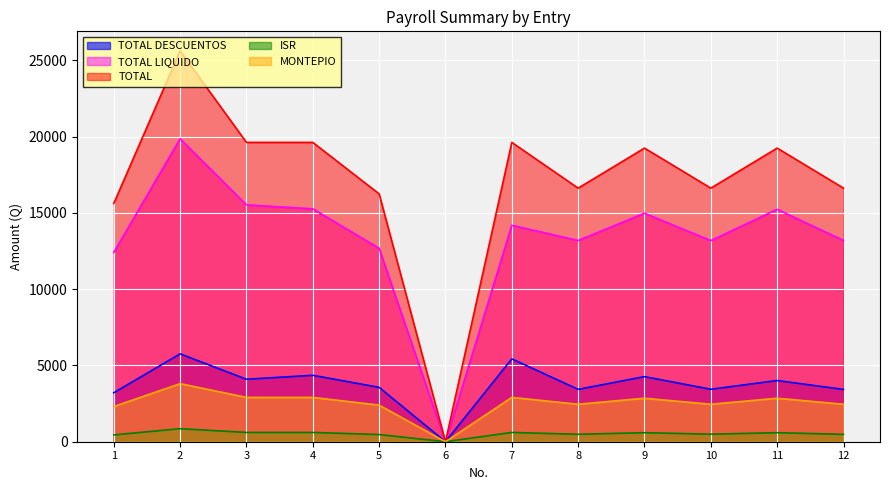

How many data points does each series have?

12